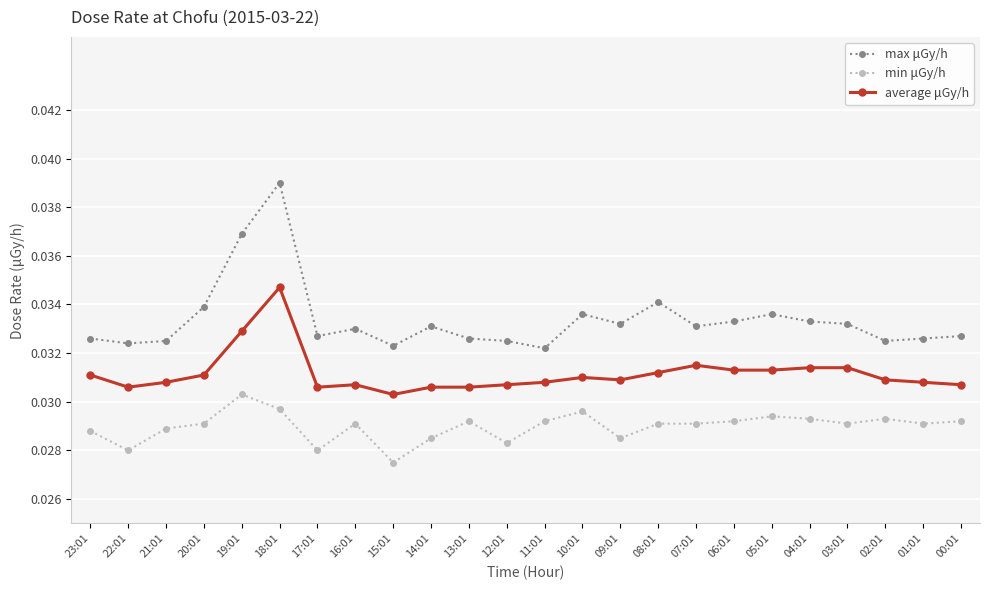

Where is min μGy/h nearest to the value 0?

15:01